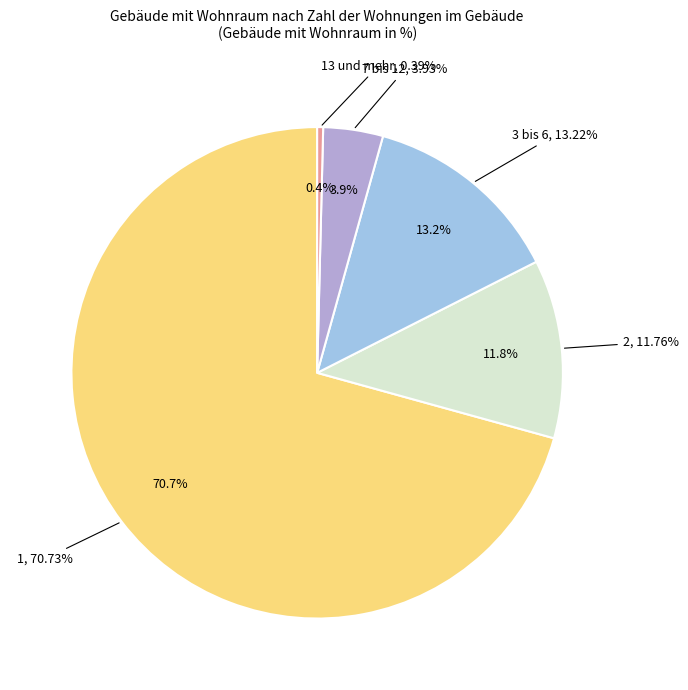

Is there a majority slice in this chart?

Yes